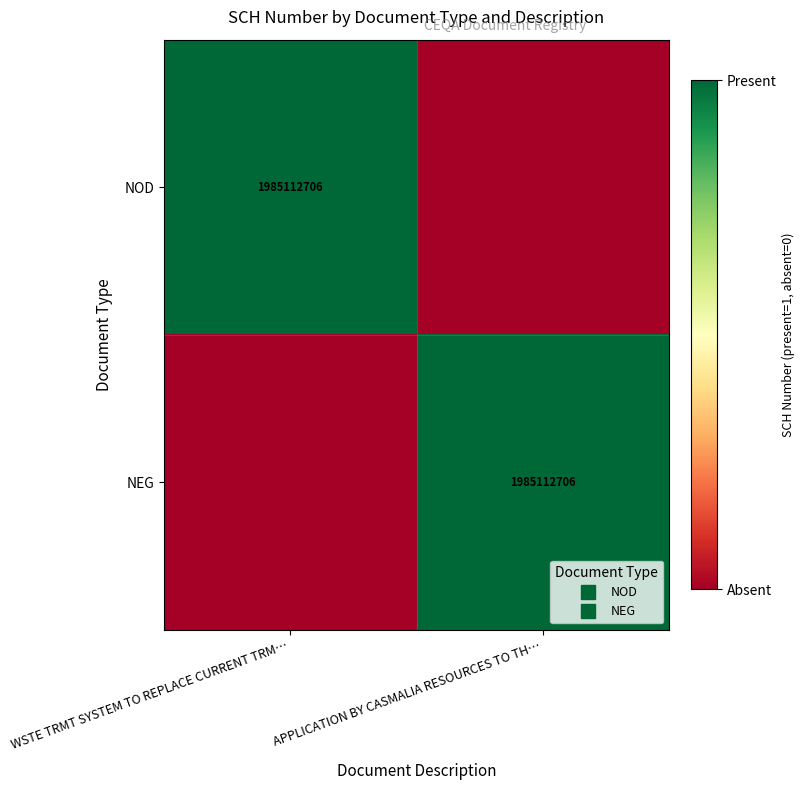

True or false: NEG has a value of 1 at APPLICATION BY CASMALIA RESOURCES TO TH….

True